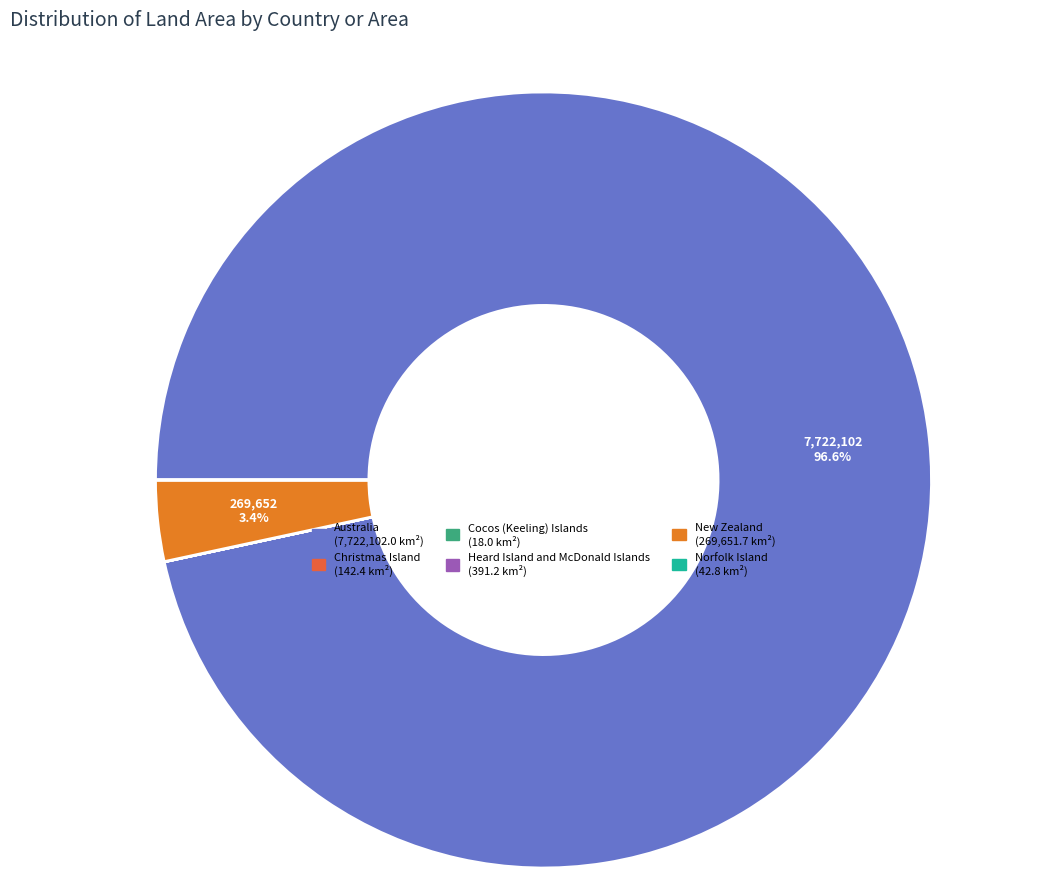

Is it true that Heard Island and McDonald Islands is 0% of the pie?

True